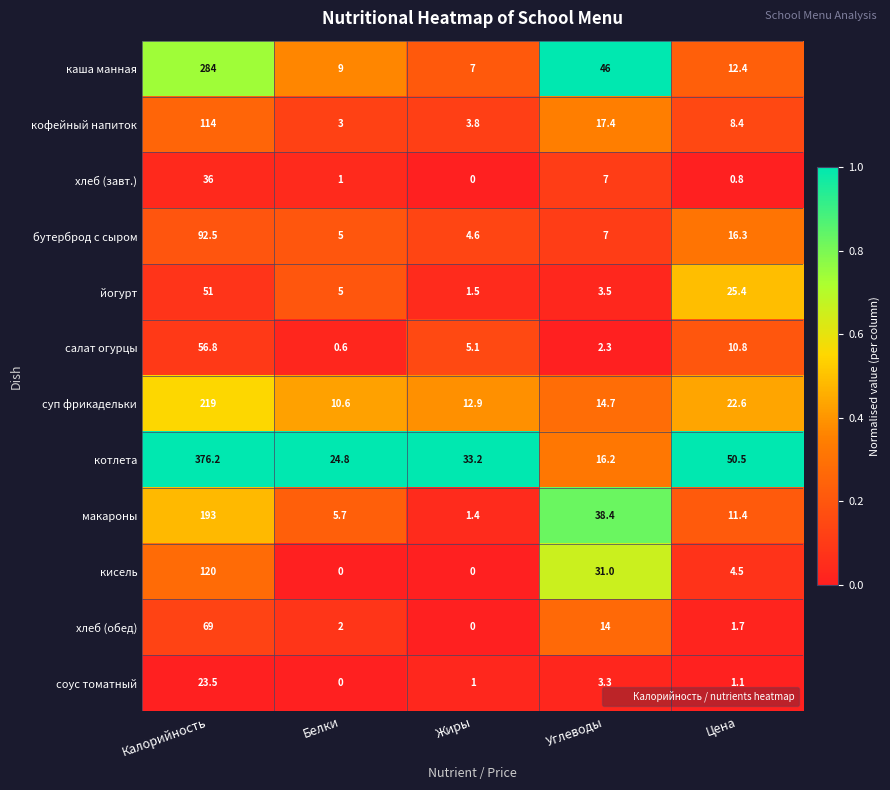

True or false: хлеб (обед) has a value of 24.4 at Углеводы.

False